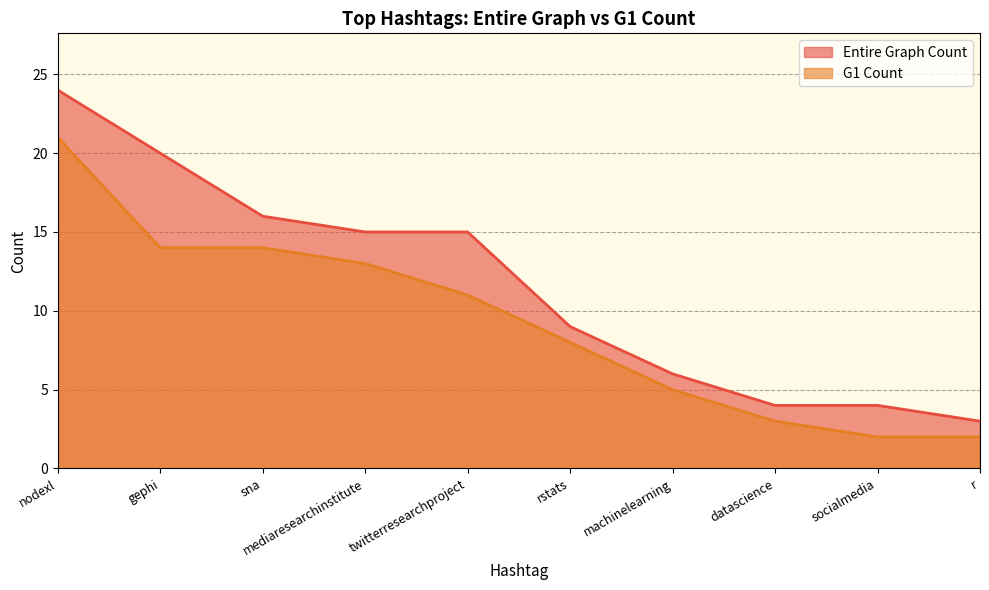

Reading left to right, extract all data points from this chart.

Entire Graph Count: 24	20	16	15	15	9	6	4	4	3
G1 Count: 21	14	14	13	11	8	5	3	2	2